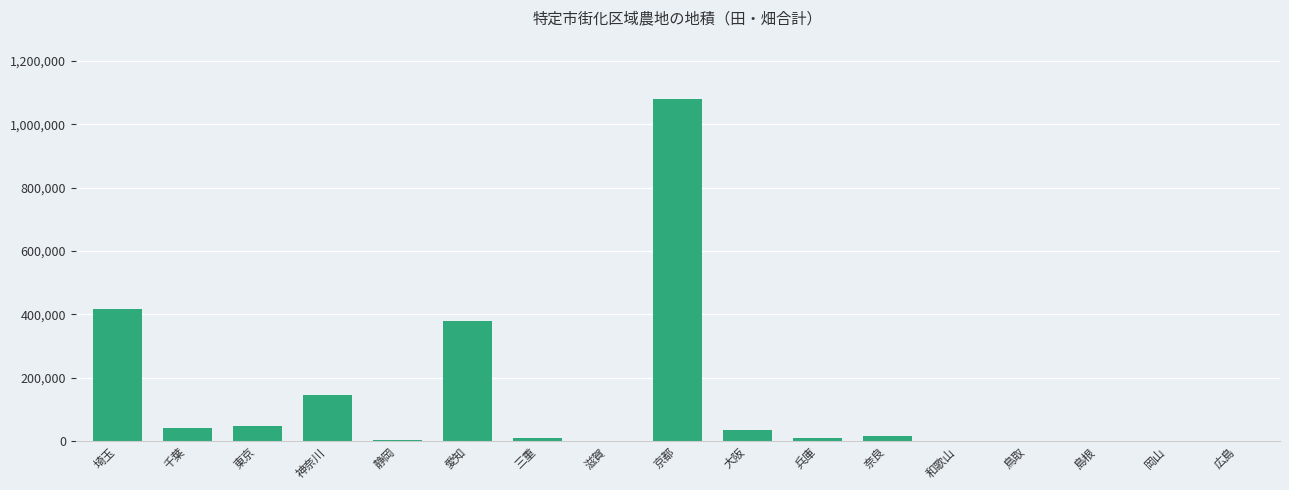

At which label is the value closest to 540824?

埼玉